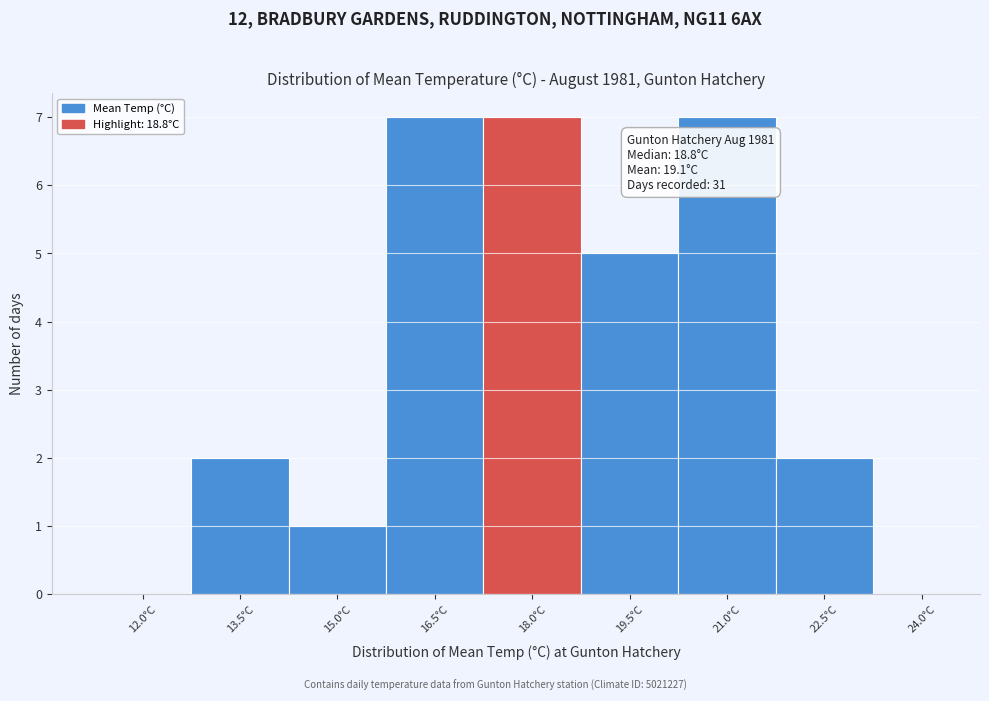

Reading left to right, what are all the values shown in this chart?

12.0°C=0	13.5°C=2	15.0°C=1	16.5°C=7	18.0°C=7	19.5°C=5	21.0°C=7	22.5°C=2	24.0°C=0